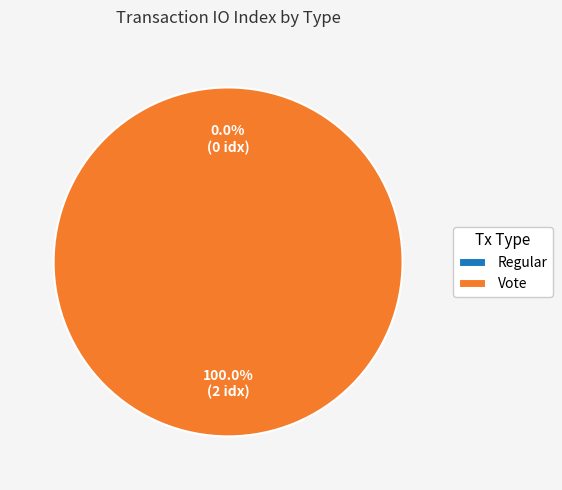

Rank the categories by value from highest to lowest.

Vote (io_index=2), Regular (io_index=0)